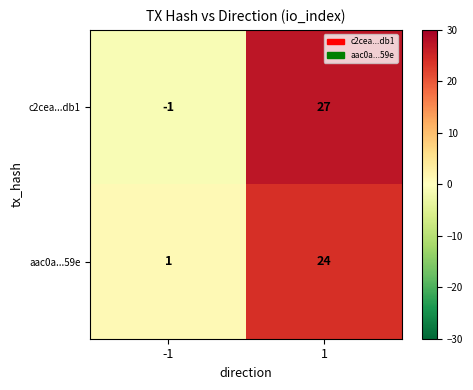

Which series has the widest spread of values?

c2cea...db1